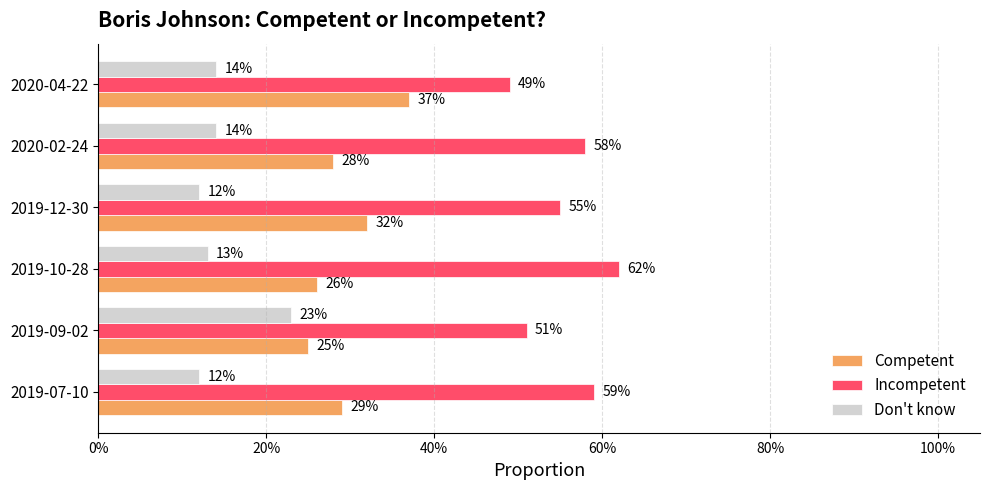

What are all the series names shown in the legend?

Competent, Incompetent, Don't know